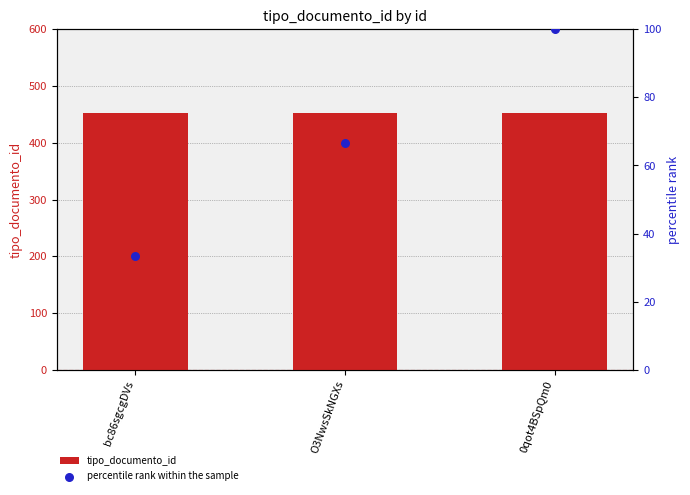

What are all the series names shown in the legend?

tipo_documento_id, percentile rank within the sample